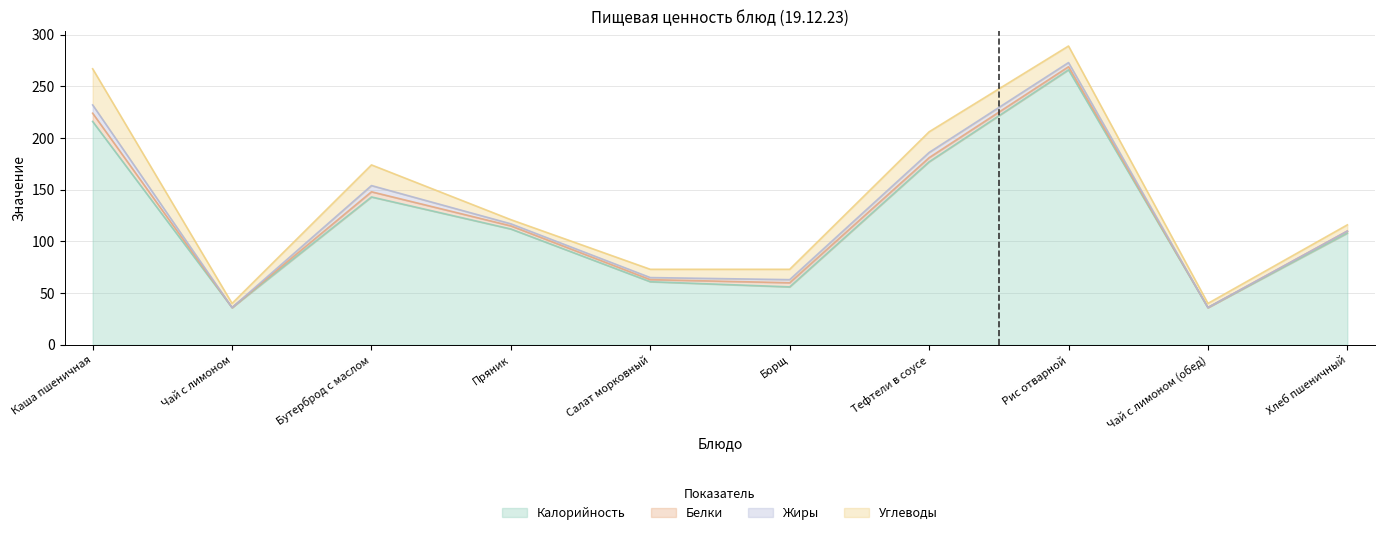

What position from the right is Бутерброд с маслом?

8